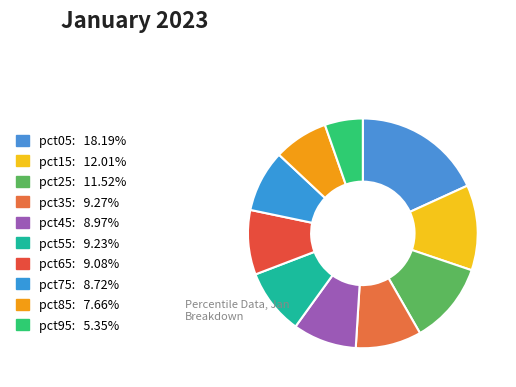

How many segments does this pie chart have?

10